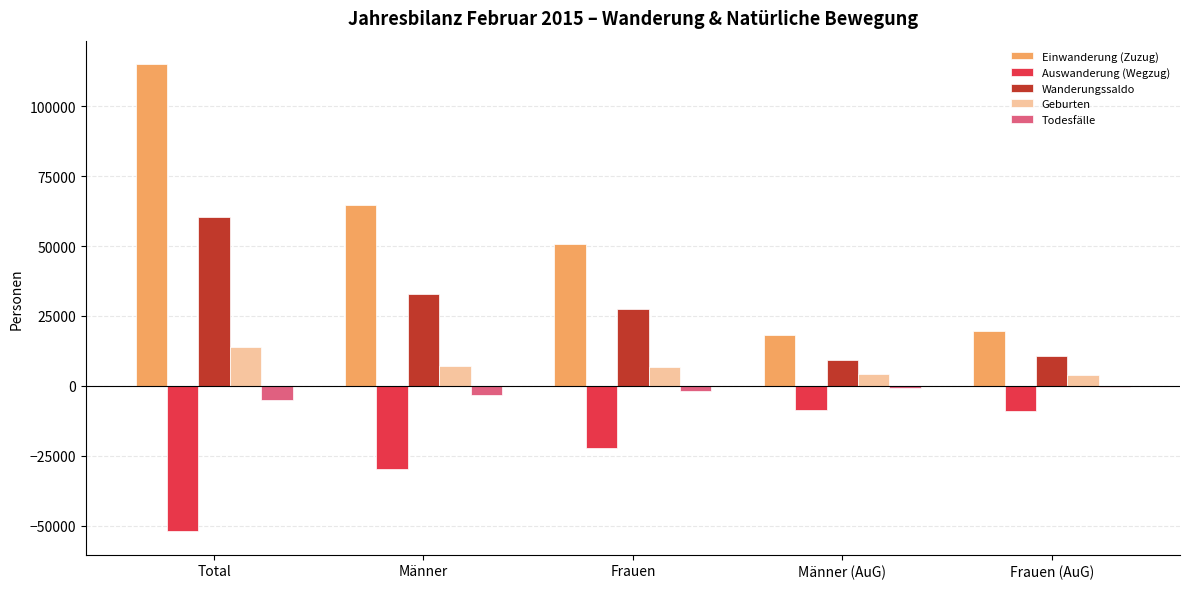

At which label does Einwanderung (Zuzug) reach its peak?

Total